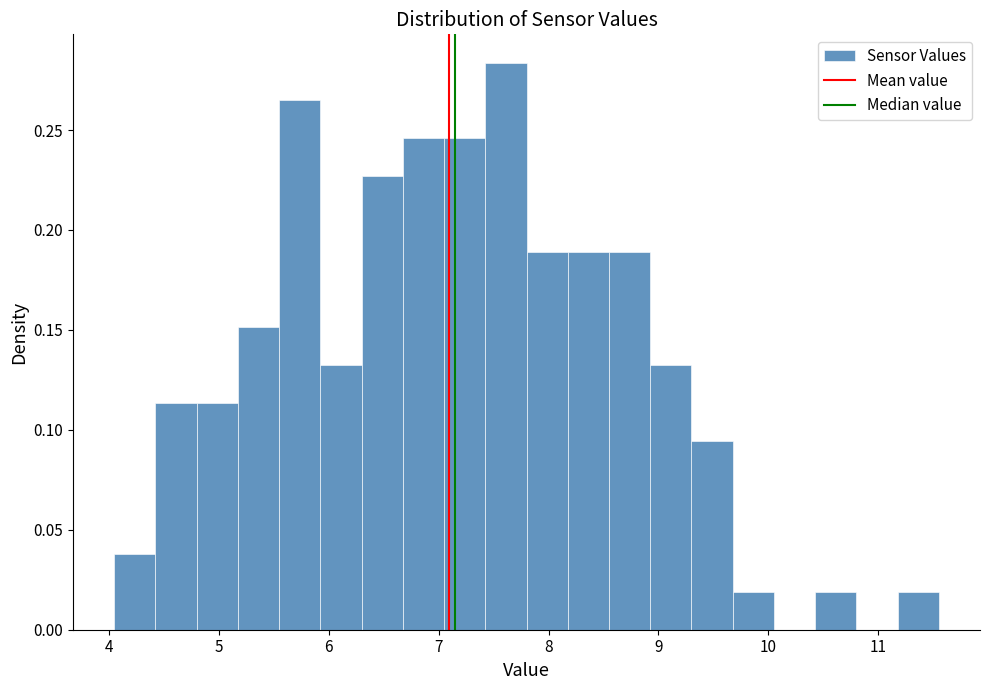

Read against the x-axis, roughly where is the centre of the tallest bar?

7.6